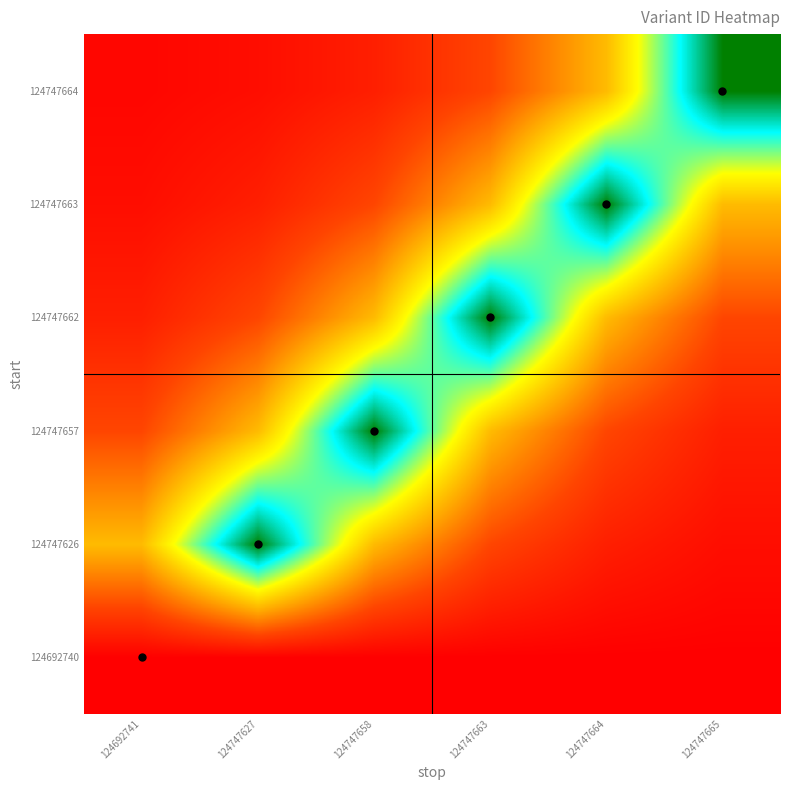

Reading left to right, extract all data points from this chart.

124692740: 124692741=112825692.0	124747627=112825692.0	124747658=112825692.0	124747663=112825692.0	124747664=112825692.0	124747665=112825692.0
124747626: 124692741=118755587.4	124747627=126022917.0	124747658=118755587.4	124747663=115490165.8	124747664=114022917.2	124747665=113363640.0
124747657: 124692741=115490166.0	124747627=118755587.9	124747658=126022918.0	124747663=118755587.9	124747664=115490166.0	124747665=114022917.3
124747662: 124692741=114022917.4	124747627=115490166.2	124747658=118755588.3	124747663=126022919.0	124747664=118755588.3	124747665=115490166.2
124747663: 124692741=113363640.1	124747627=114022917.5	124747658=115490166.4	124747663=118755588.8	124747664=126022920.0	124747665=118755588.8
124747664: 124692741=113067407.7	124747627=113363640.1	124747658=114022917.6	124747663=115490166.6	124747664=118755589.2	124747665=126022921.0